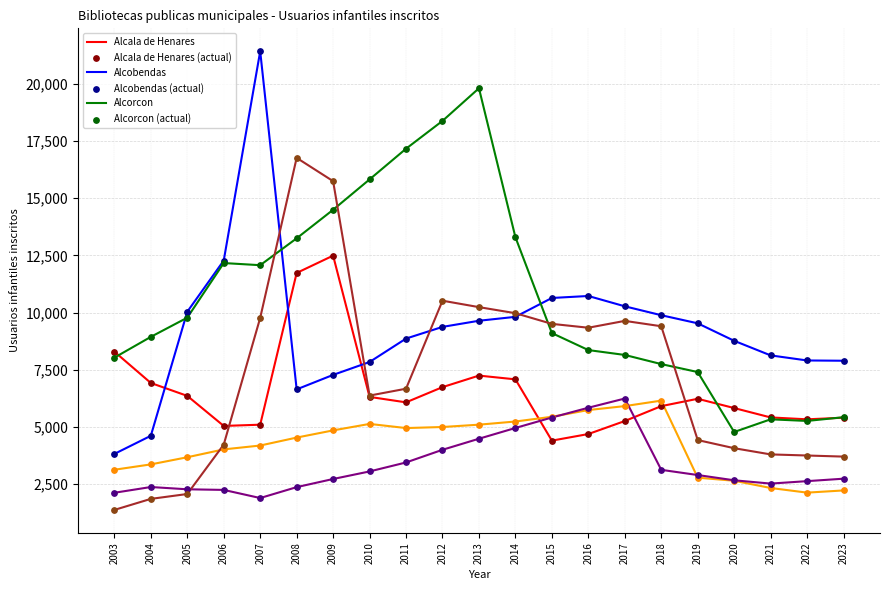

Which label corresponds to the smallest value in the chart?

2003